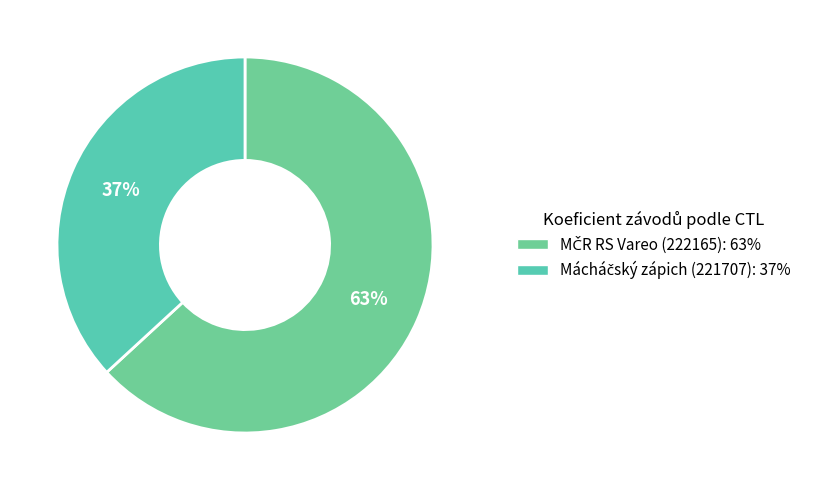

Rank the categories by value from highest to lowest.

MČR RS Vareo (222165), Mácháčský zápich (221707)